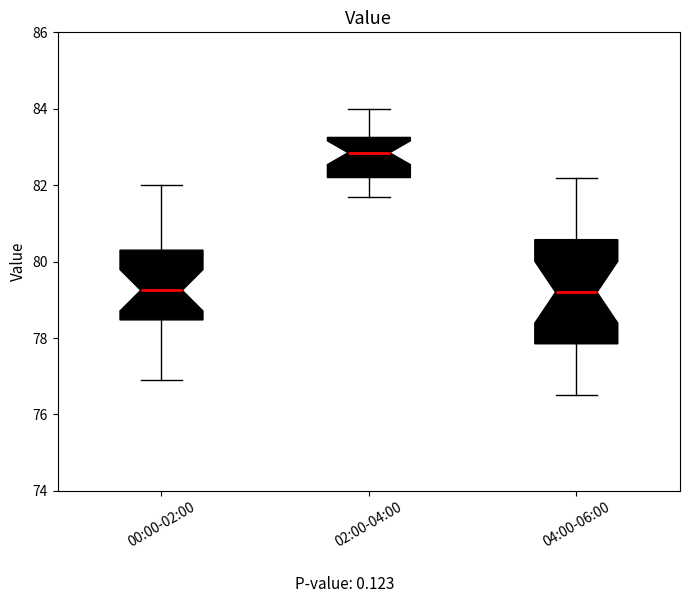

Reading left to right, transcribe this box plot: for each box, give where its median line is, the range the box spans, and where its two whiskers end, as read against the y-axis. The values are not printed on the chart, so give them approximately, as read against the axis.

00:00-02:00: median 79.2, box 78.4 to 80.4, whiskers 77.0 to 82.0
02:00-04:00: median 82.8, box 82.2 to 83.2, whiskers 81.8 to 84.0
04:00-06:00: median 79.2, box 77.8 to 80.6, whiskers 76.6 to 82.2